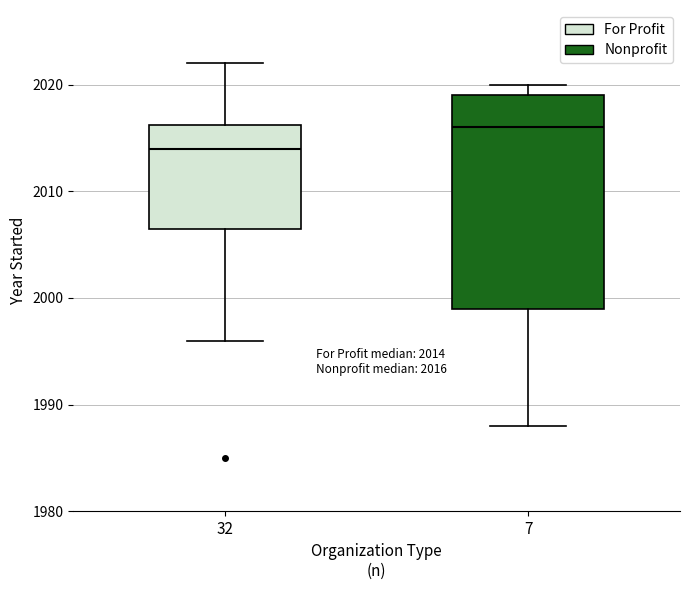

Which box's median line is the lowest?

32